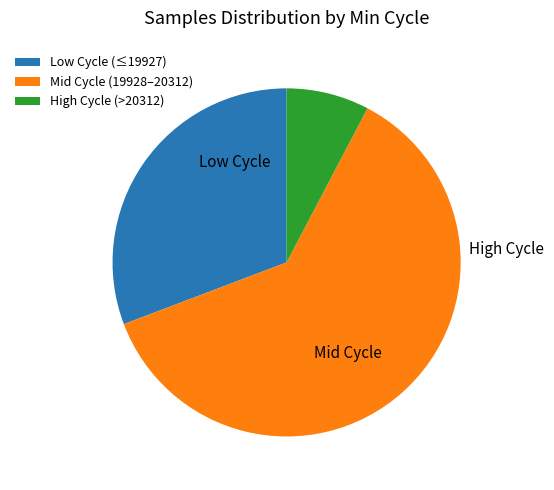

Which has a higher value, Low Cycle (≤19927) or High Cycle (>20312)?

Low Cycle (≤19927)